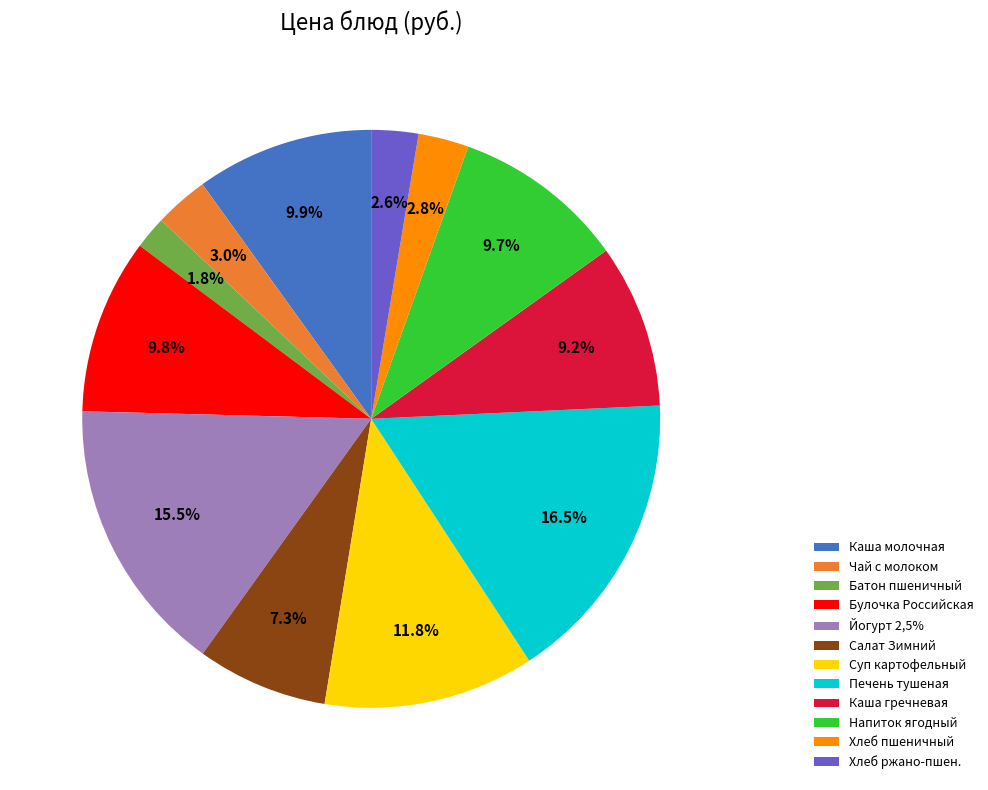

Between Хлеб пшеничный and Салат Зимний, which is larger?

Салат Зимний